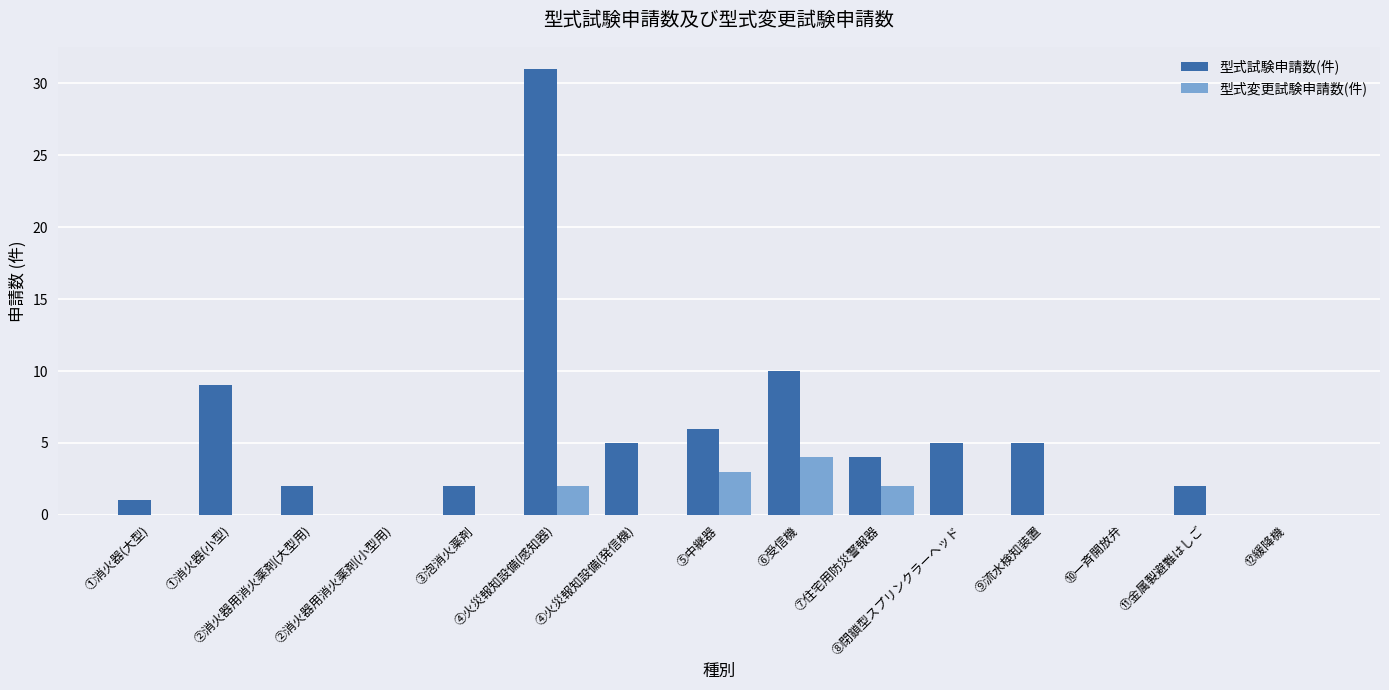

What is the sum of all 型式変更試験申請数(件) values?

11